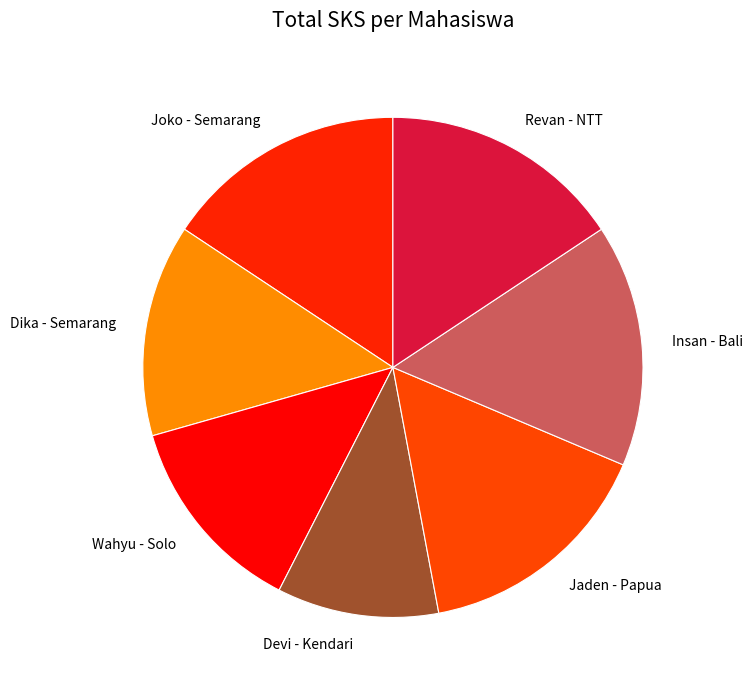

Is Insan - Bali the majority of the pie?

No